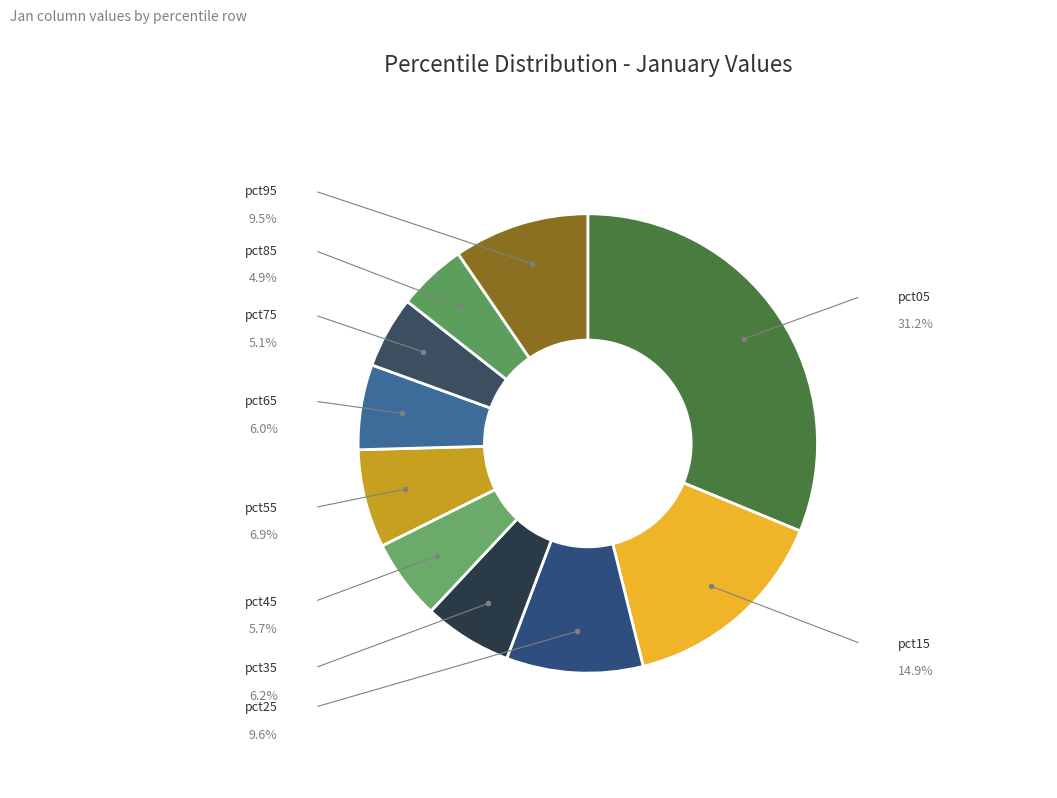

Does any single category account for the majority?

No